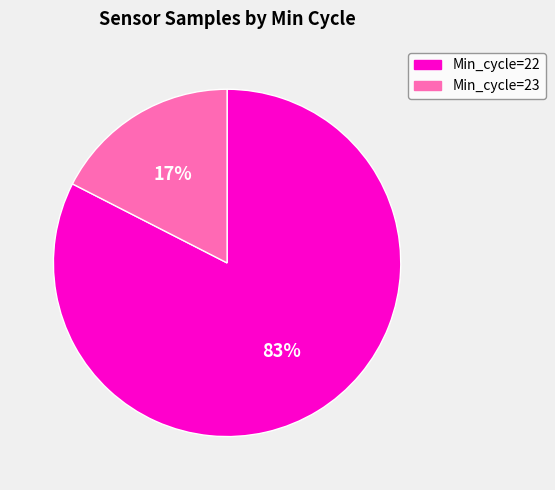

Is there a majority slice in this chart?

Yes